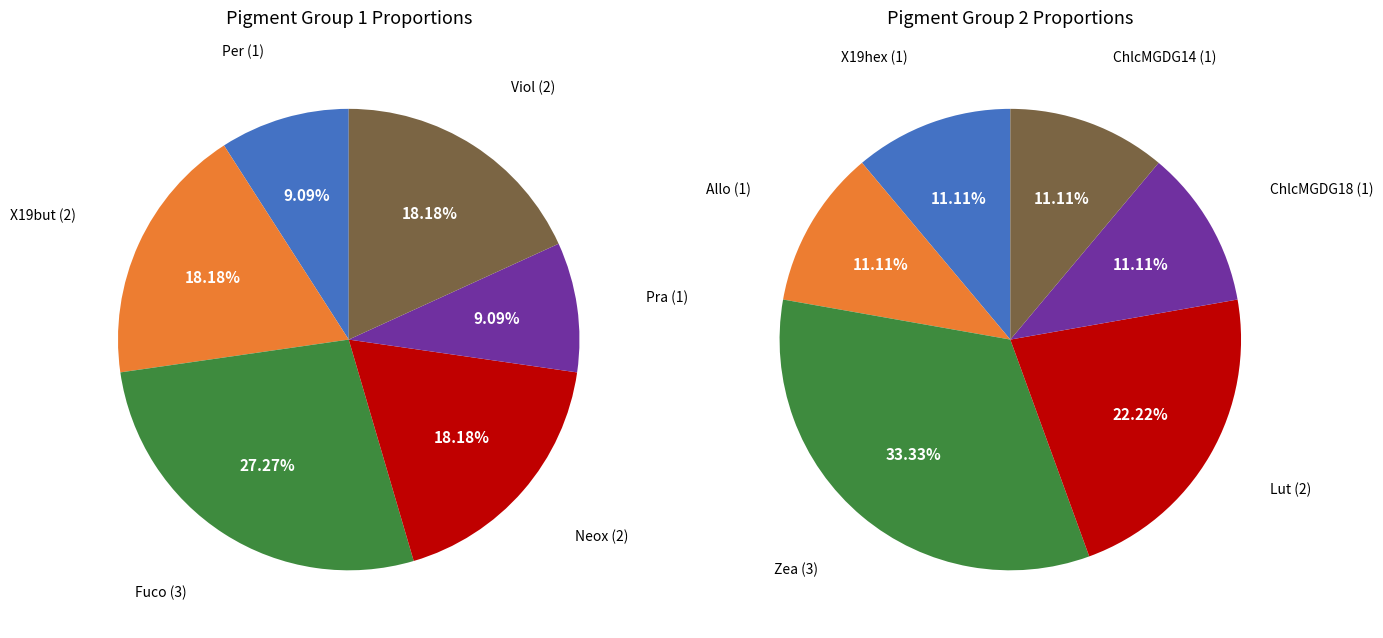

Is Allo the majority of the pie?

No